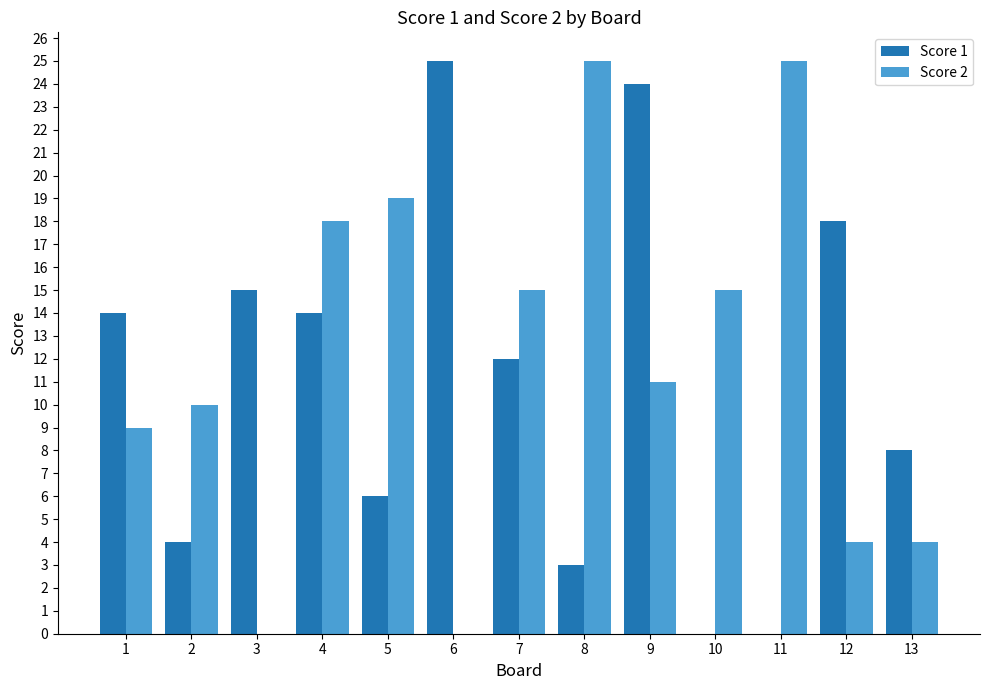

At which label does Score 1 reach its peak?

6